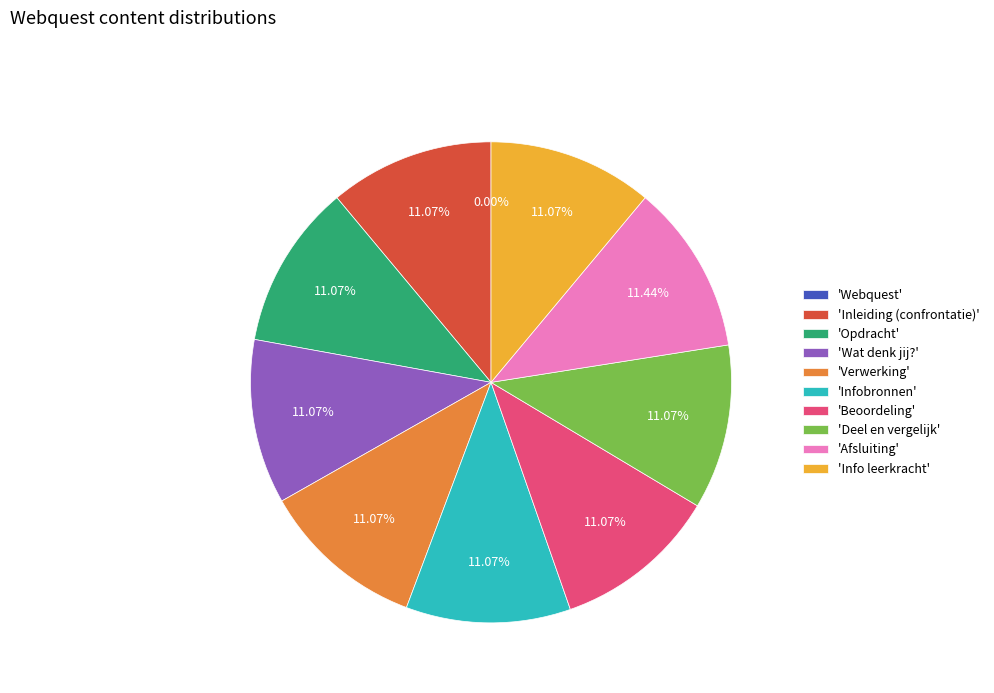

Combined, do 'Deel en vergelijk' and 'Info leerkracht' account for over 50%?

No